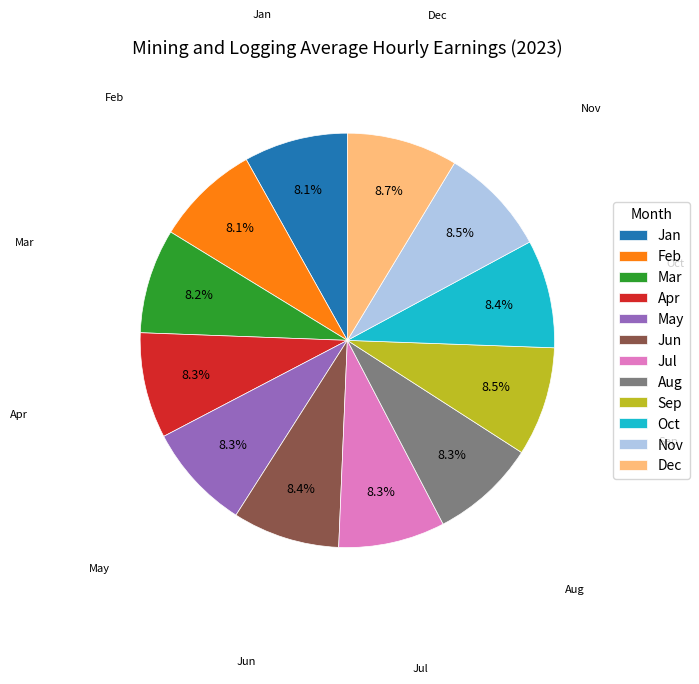

What portion of the pie excludes Sep?

91.5%